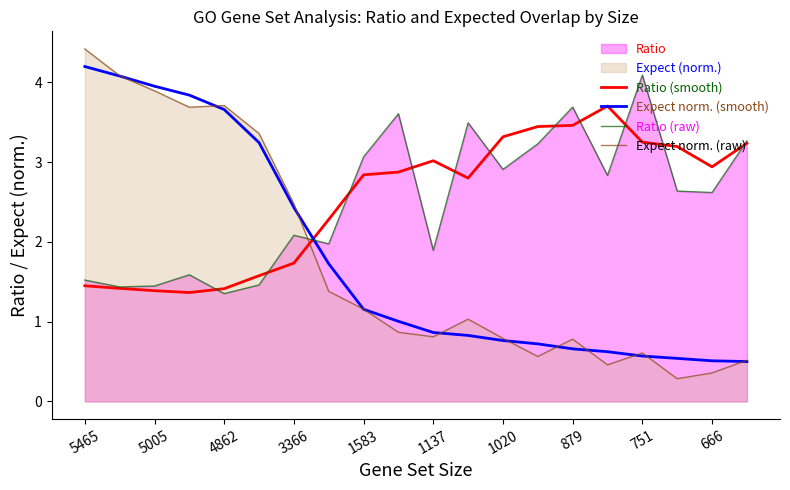

What is the minimum value shown in the chart?

0.3